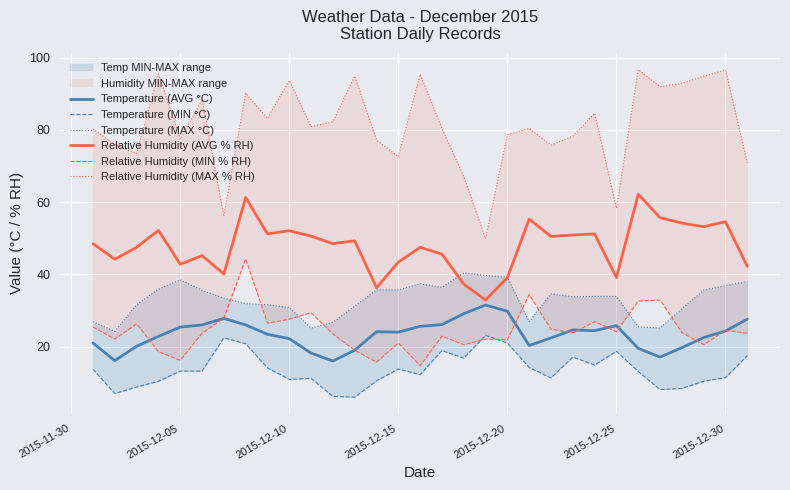

What is the lowest value of the Temperature (AVG °C) series?

16.0